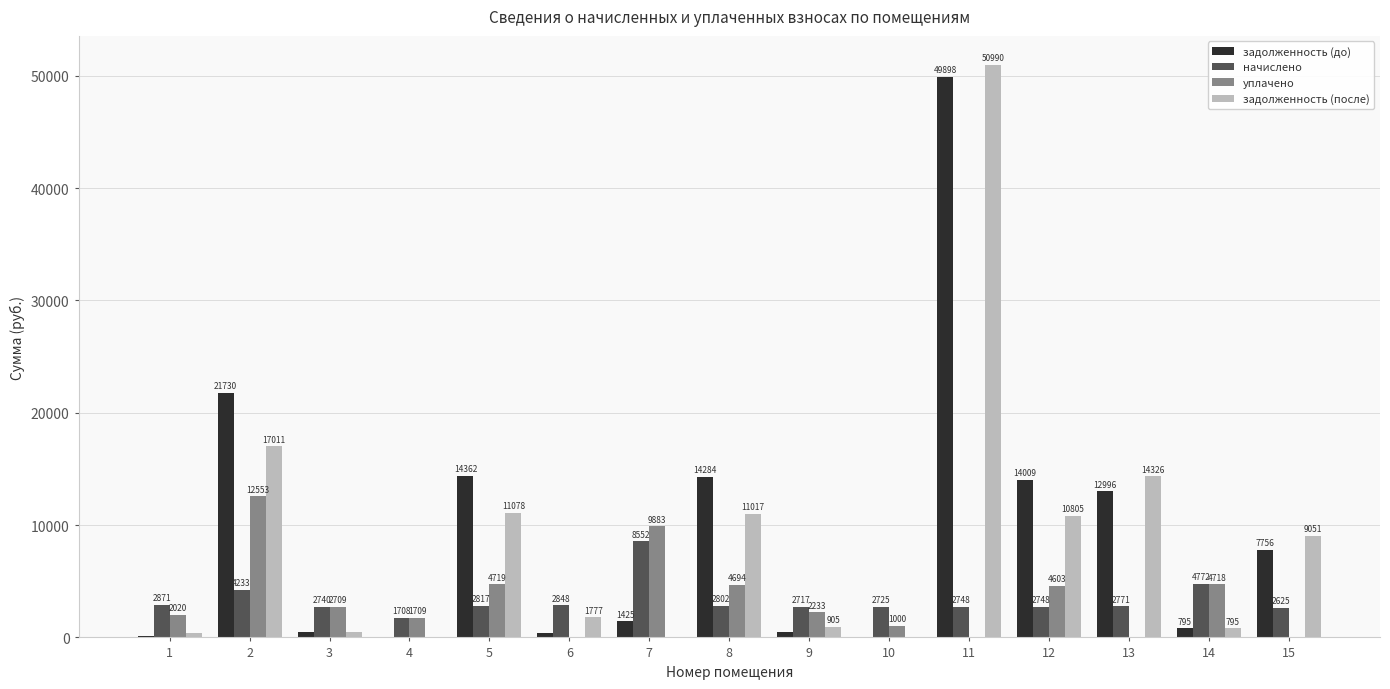

At which category is the sum across all series the highest?

11